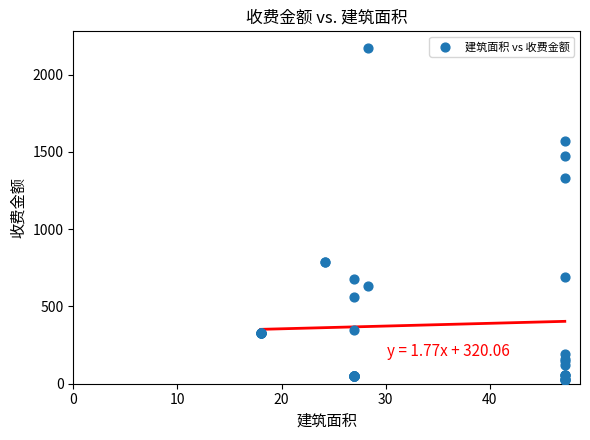

What Y value in the scatter plot is closest to 1097?

1331.0